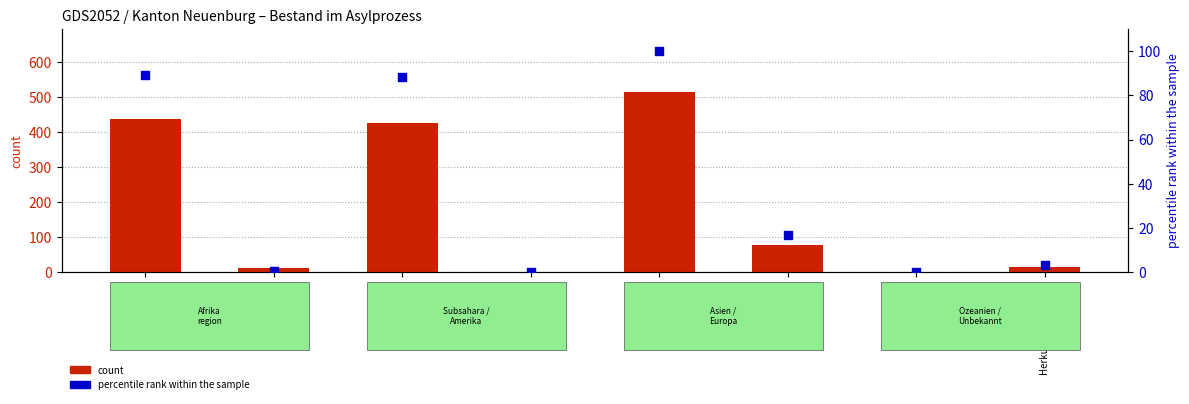

Which series has the largest total across all categories?

count